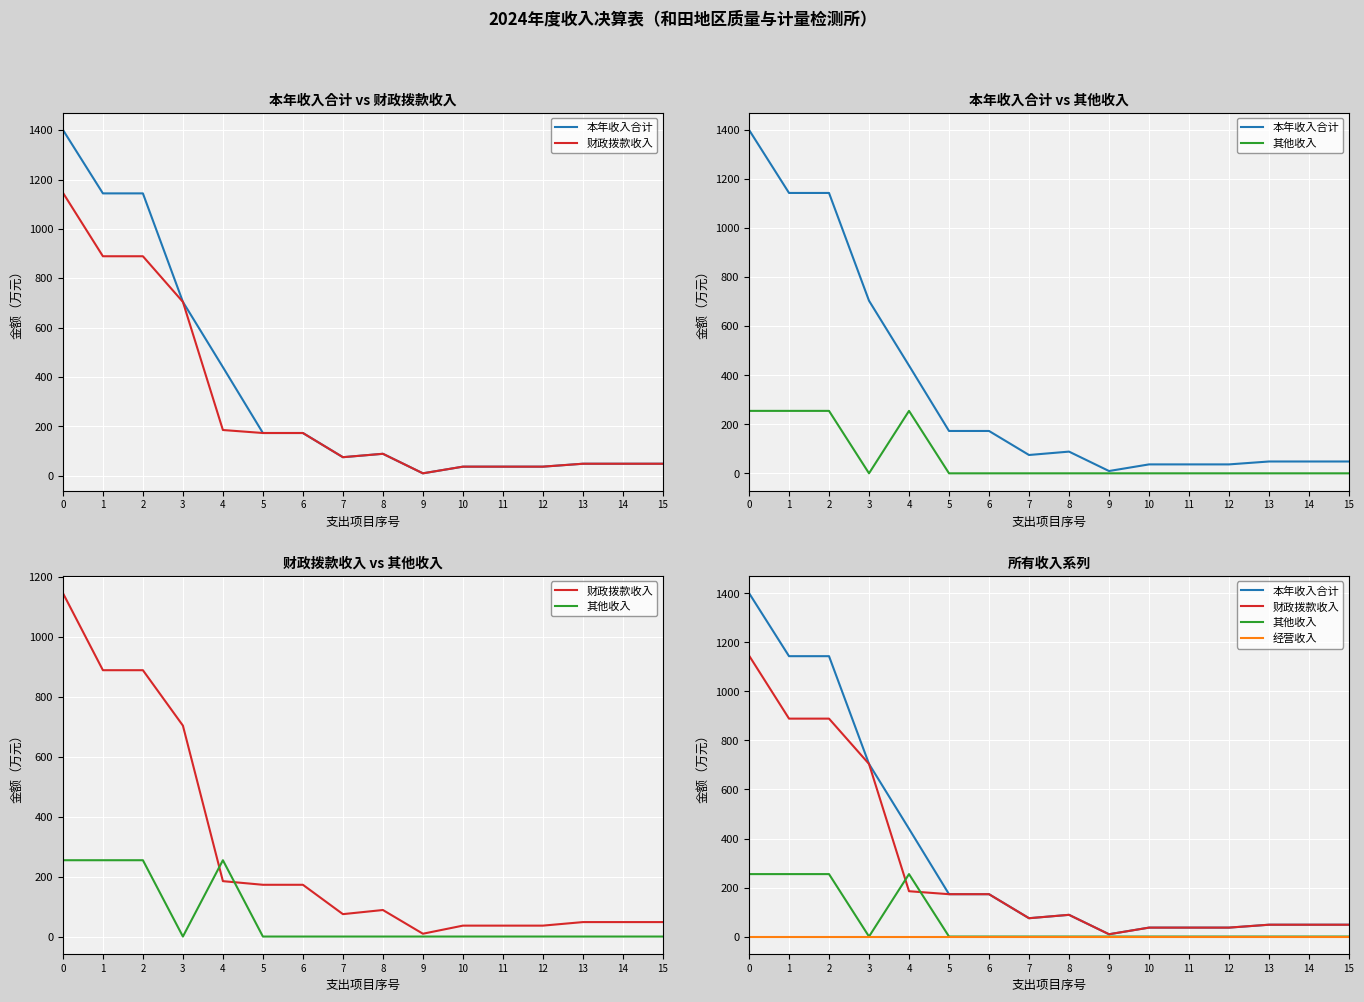

What is the sum of all 其他收入 values?

1019.2